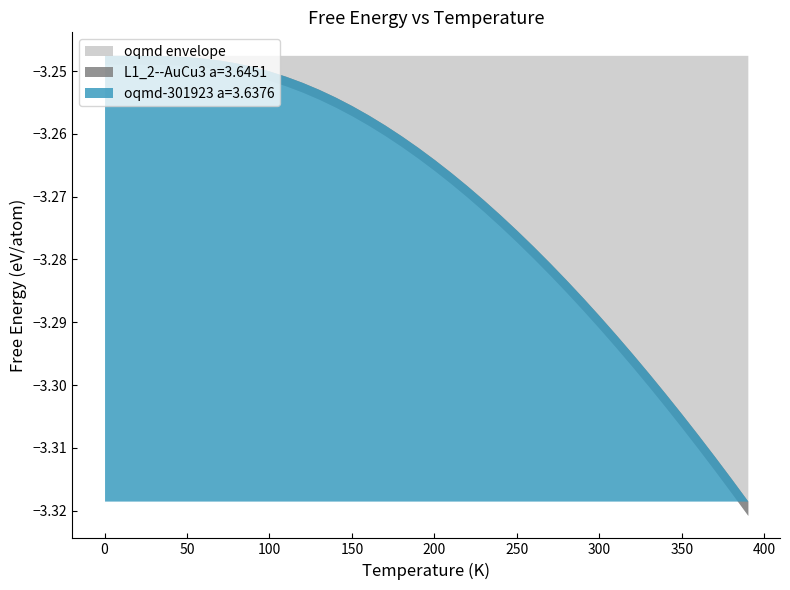

Which series has the widest spread of values?

L1_2--AuCu3 a=3.6451